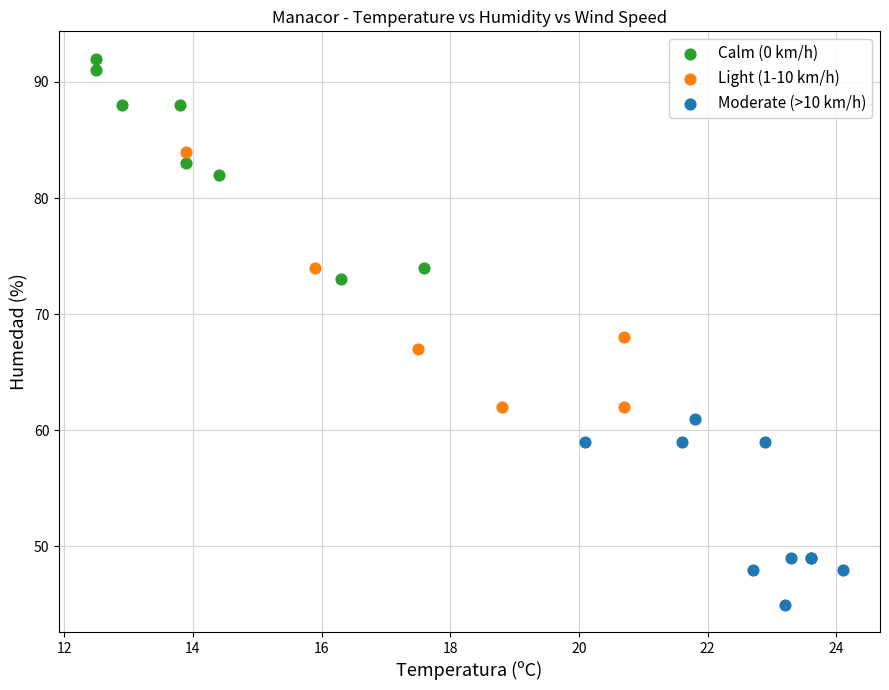

Which series has the largest Y range (max minus min)?

Light (1-10 km/h)